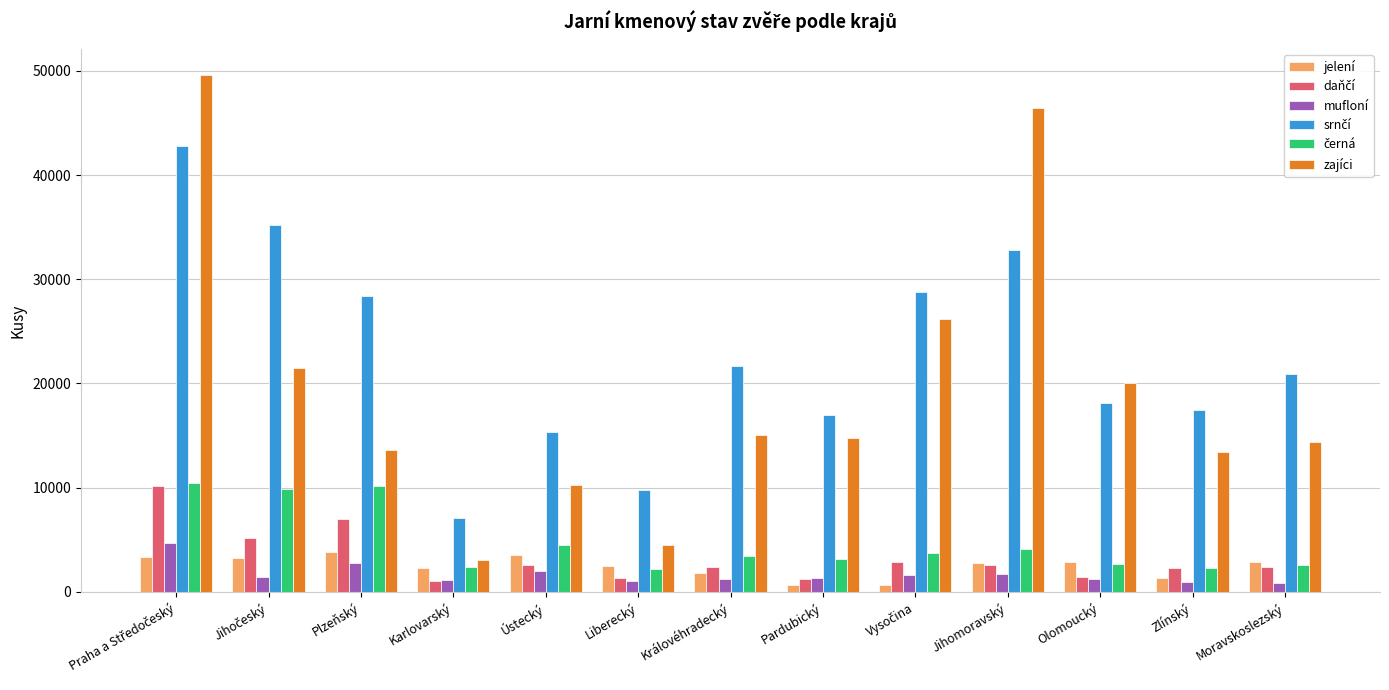

What is the spread (max minus min) of values at Liberecký?

8774